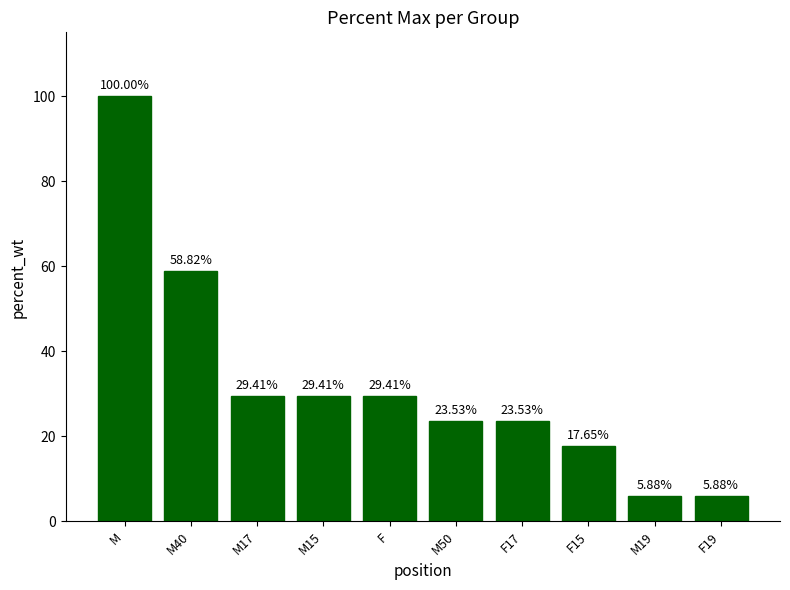

Where does the data first go above 29?

M